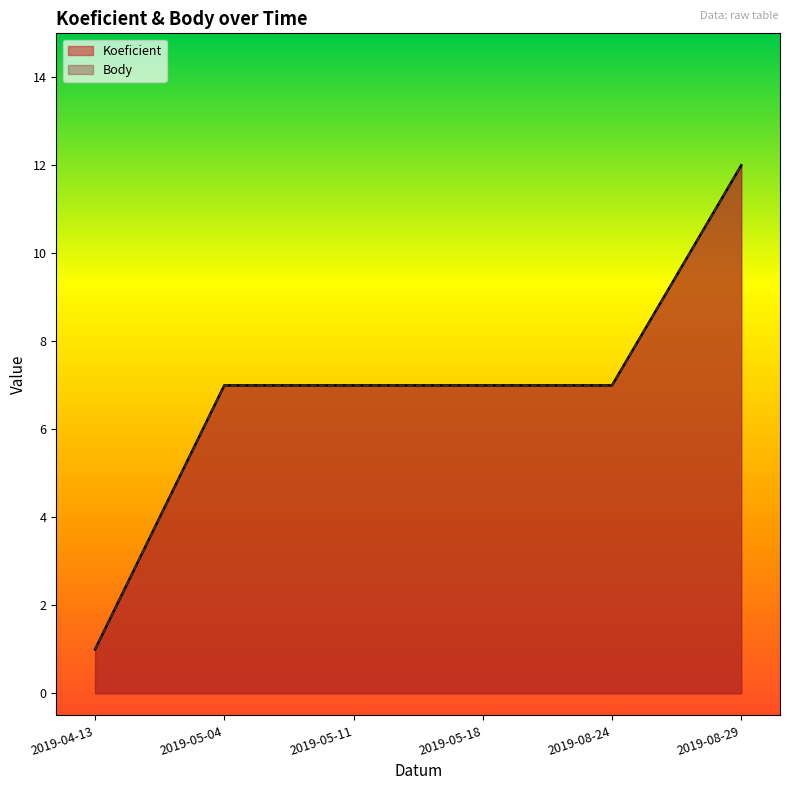

True or false: Body has a value of 7 at 2019-05-04.

True